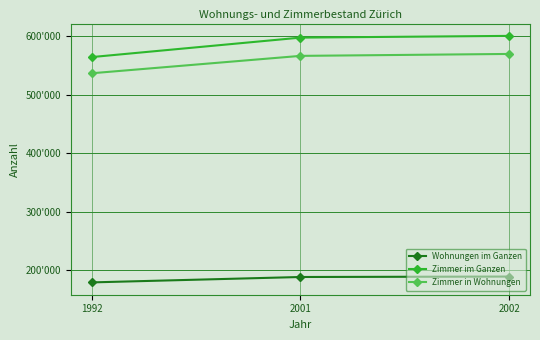

What is the value of the Wohnungen im Ganzen point at the 2nd from the left?

188596